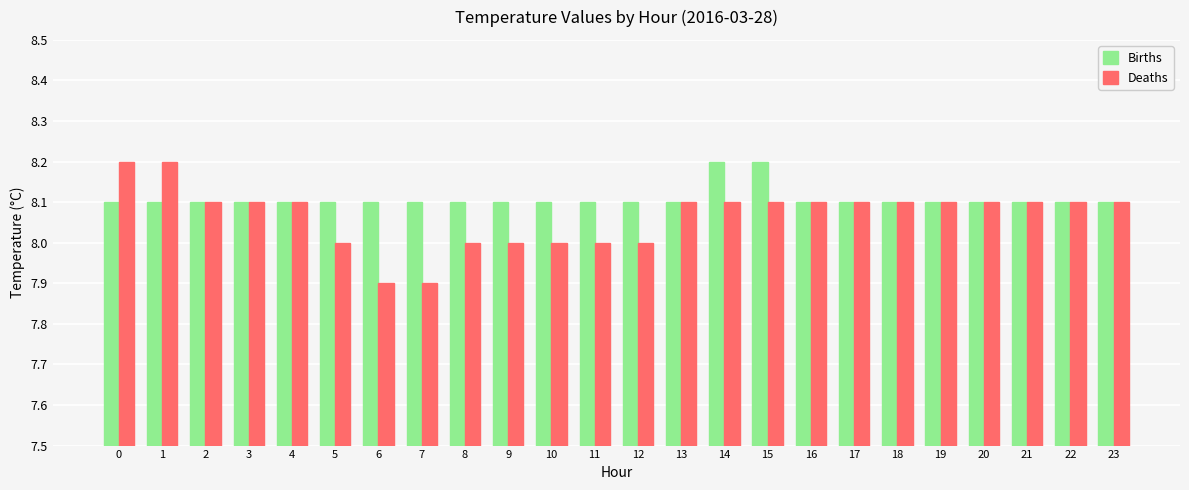

Reading right to left, transcribe all the data shown in this chart.

Births: 8.1	8.1	8.1	8.1	8.1	8.1	8.1	8.1	8.2	8.2	8.1	8.1	8.1	8.1	8.1	8.1	8.1	8.1	8.1	8.1	8.1	8.1	8.1	8.1
Deaths: 8.1	8.1	8.1	8.1	8.1	8.1	8.1	8.1	8.1	8.1	8.1	8.0	8.0	8.0	8.0	8.0	7.9	7.9	8.0	8.1	8.1	8.1	8.2	8.2